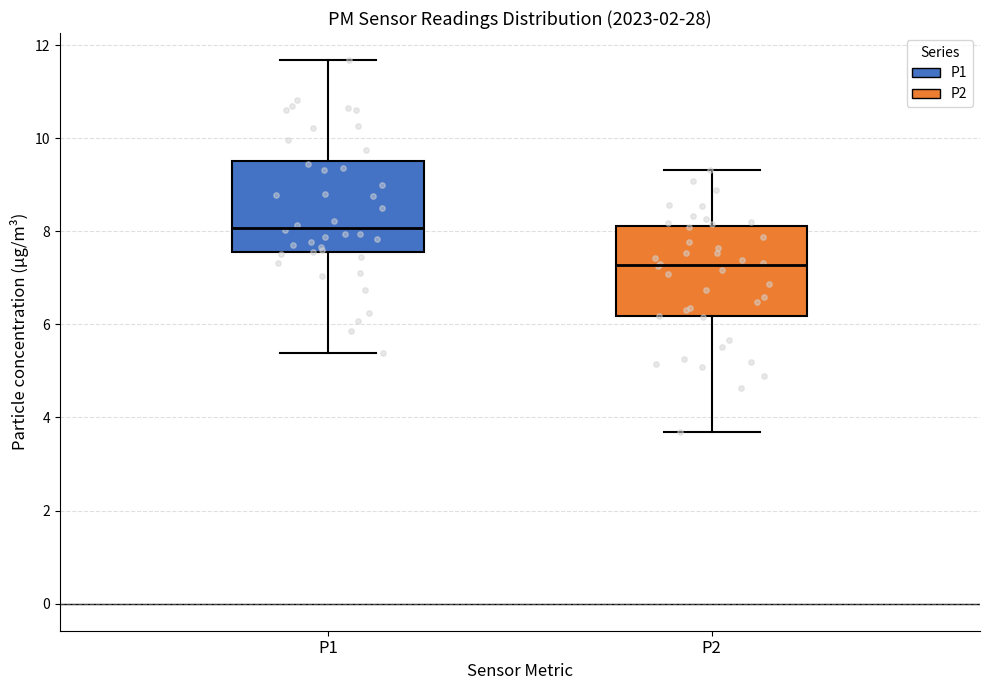

Reading left to right, transcribe this box plot: for each box, give where its median line is, the range the box spans, and where its two whiskers end, as read against the y-axis. The values are not printed on the chart, so give them approximately, as read against the axis.

P1: median 8.0, box 7.6 to 9.6, whiskers 5.4 to 11.6
P2: median 7.2, box 6.2 to 8.2, whiskers 3.6 to 9.4